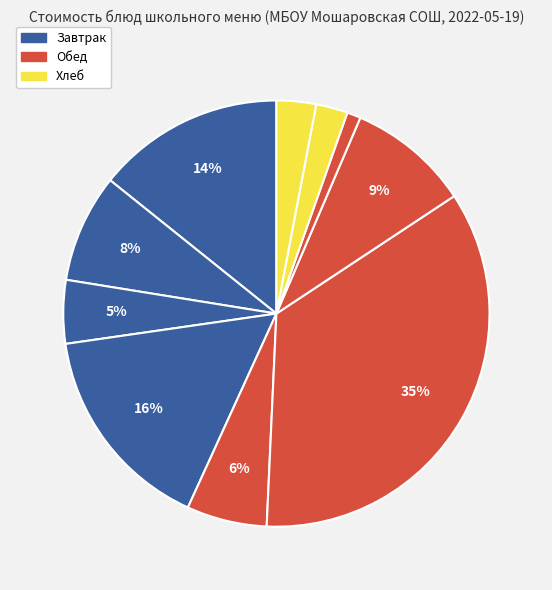

Count the number of slices in the pie.

10